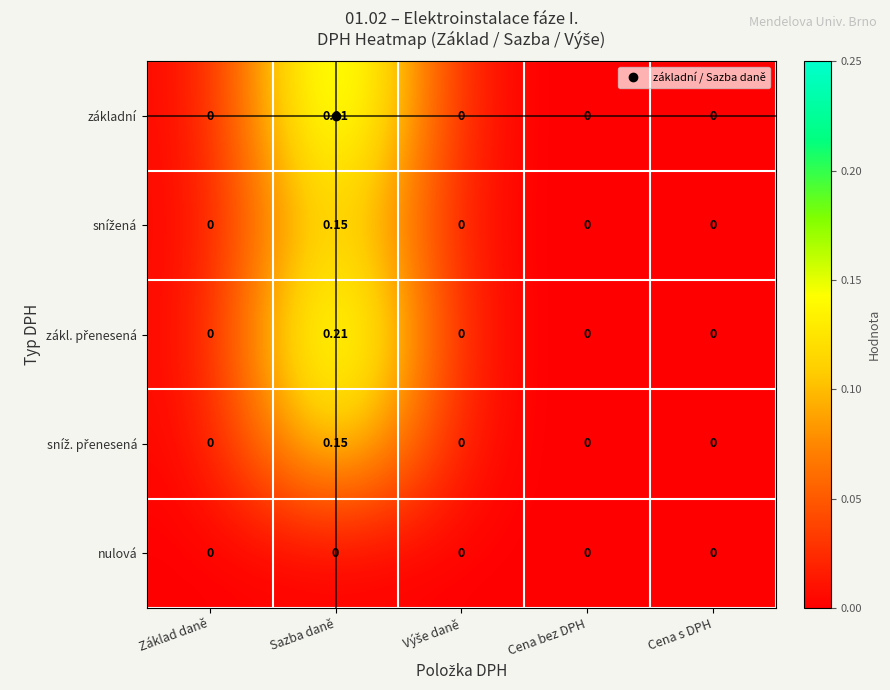

At which category is the sum across all series the highest?

Sazba daně